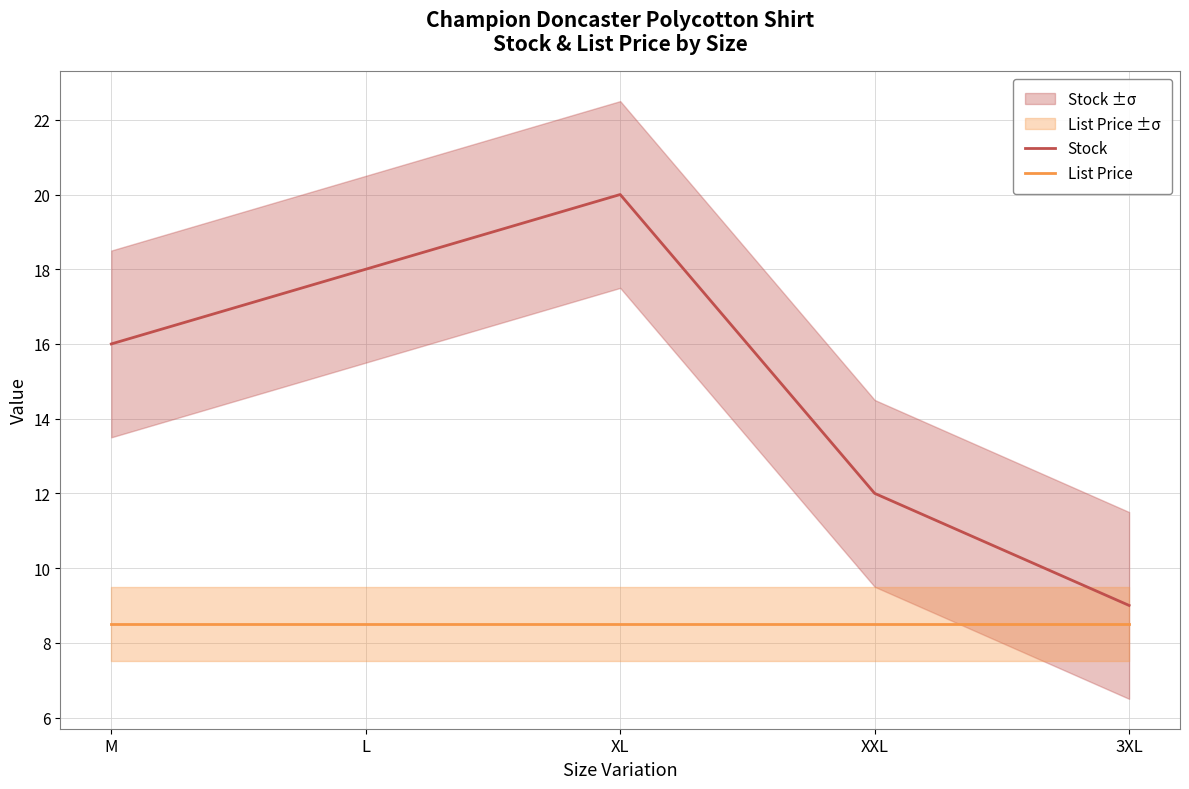

True or false: Stock has a value of 9.0 at 3XL.

True